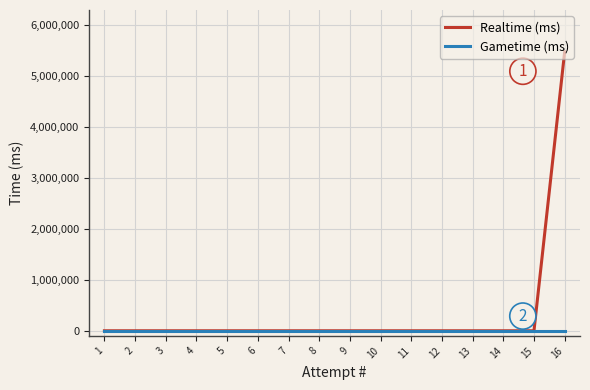

At how many categories does at least one series exceed 3467950?

1